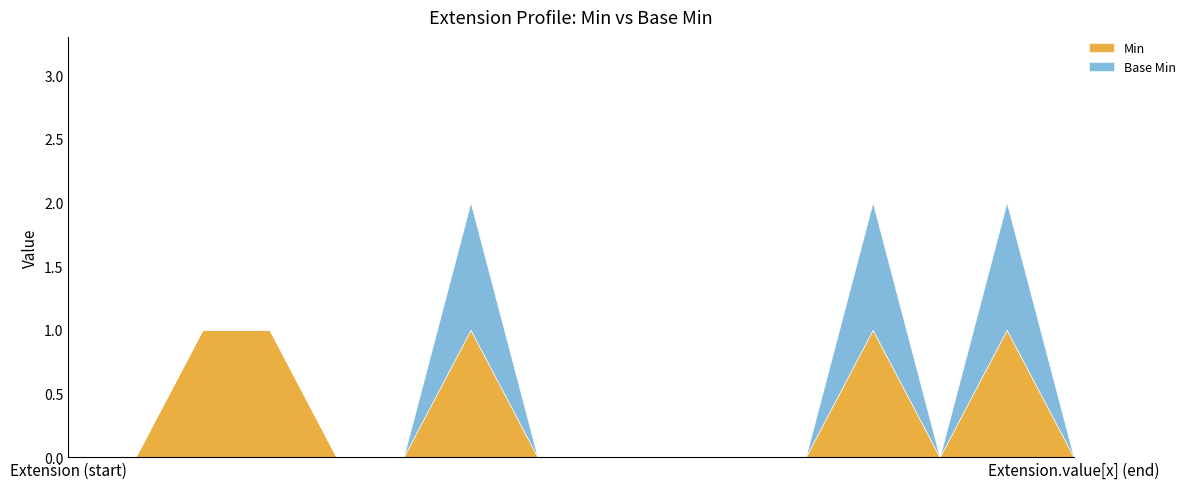

How many series are shown in this chart?

2